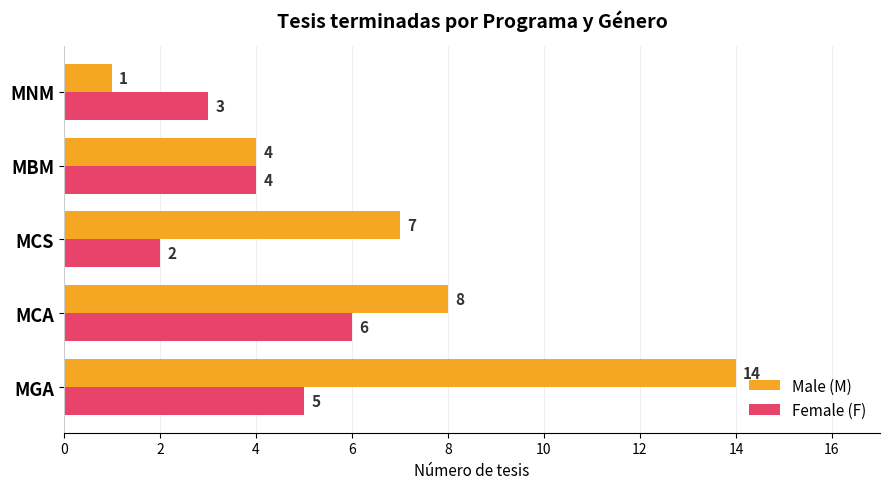

Which series changed the most between MGA and MCA?

Male (M)